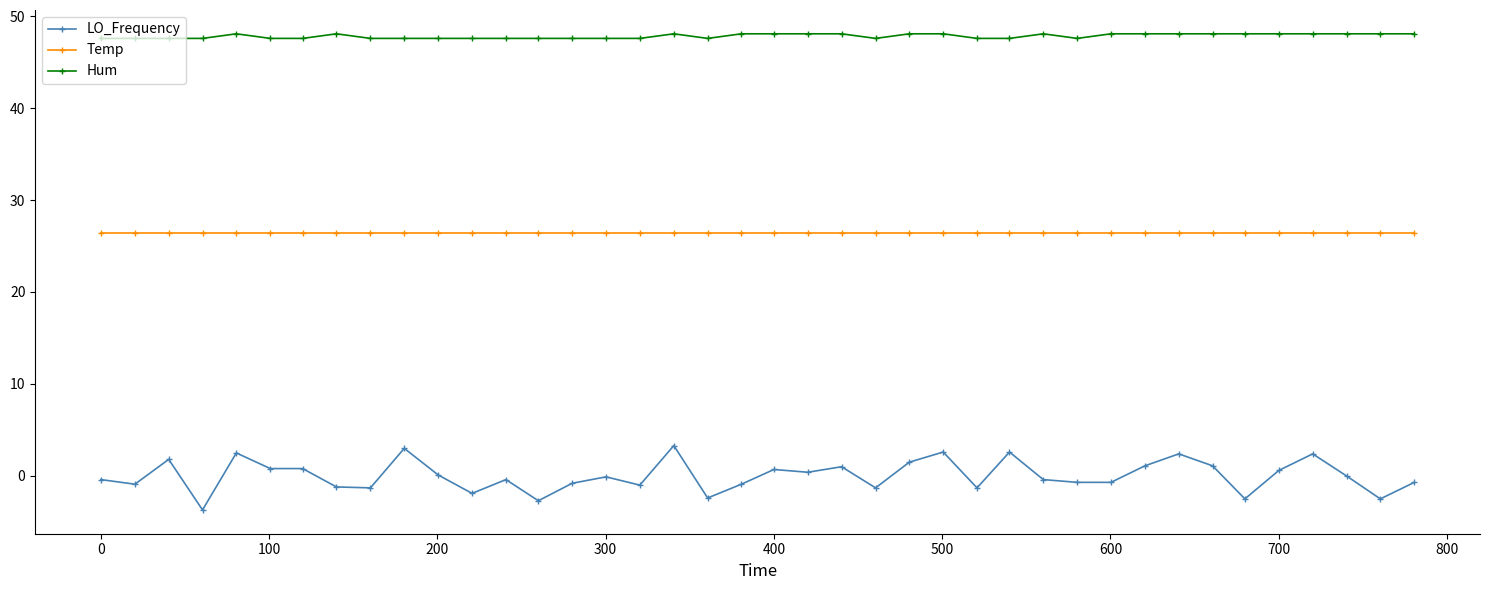

What are all the series names shown in the legend?

LO_Frequency, Temp, Hum